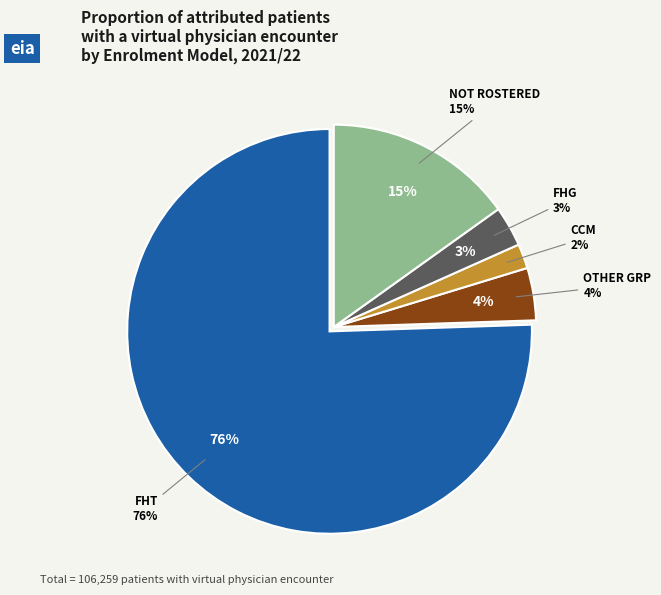

The FHG slice represents 17% of the pie. True or false?

False